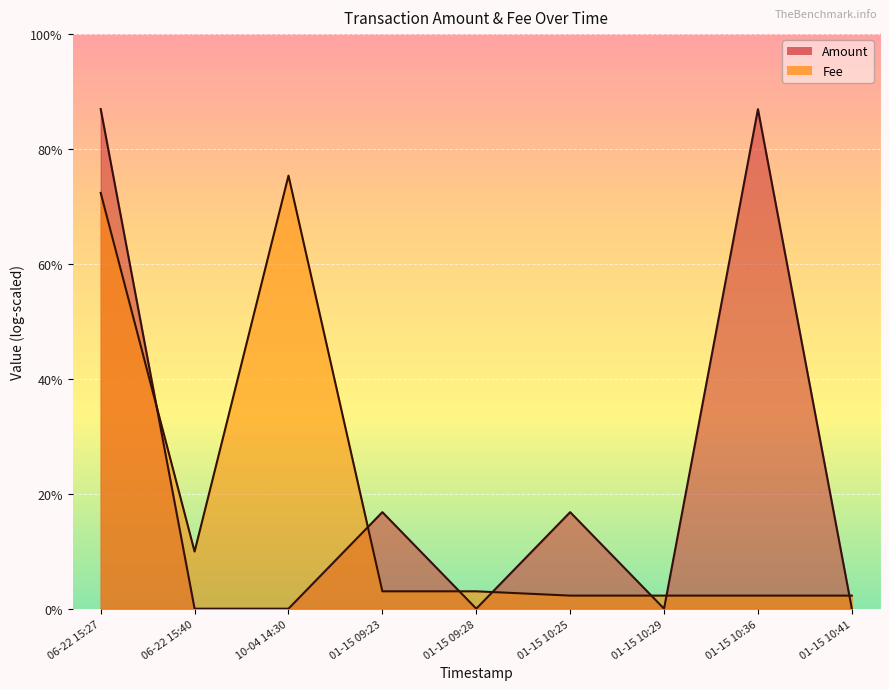

What is the difference between the second highest and second lowest values in the Fee series?

6.7